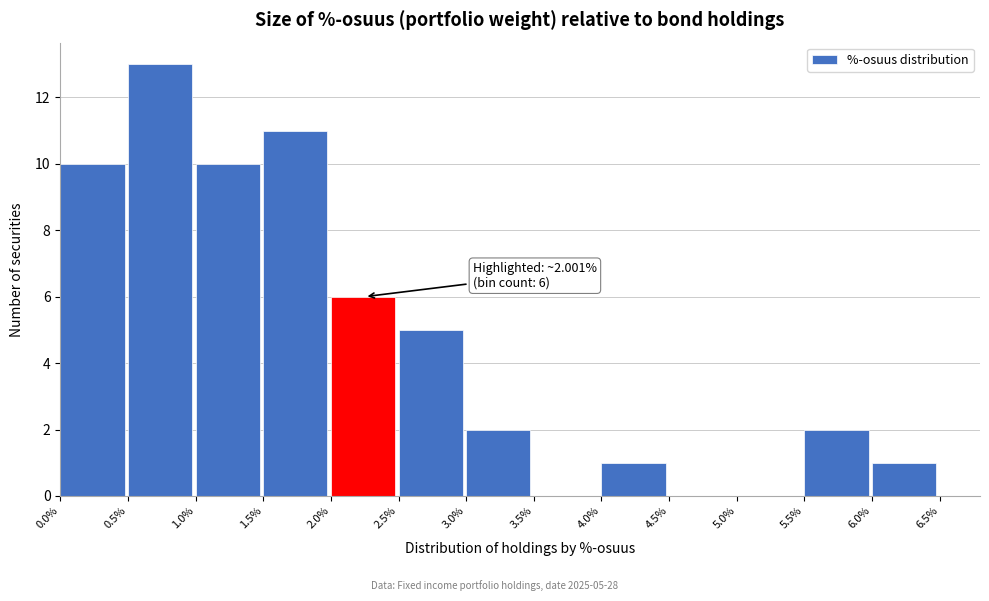

Over which range of the x-axis is the bar tallest?

0.5% to 1.0%